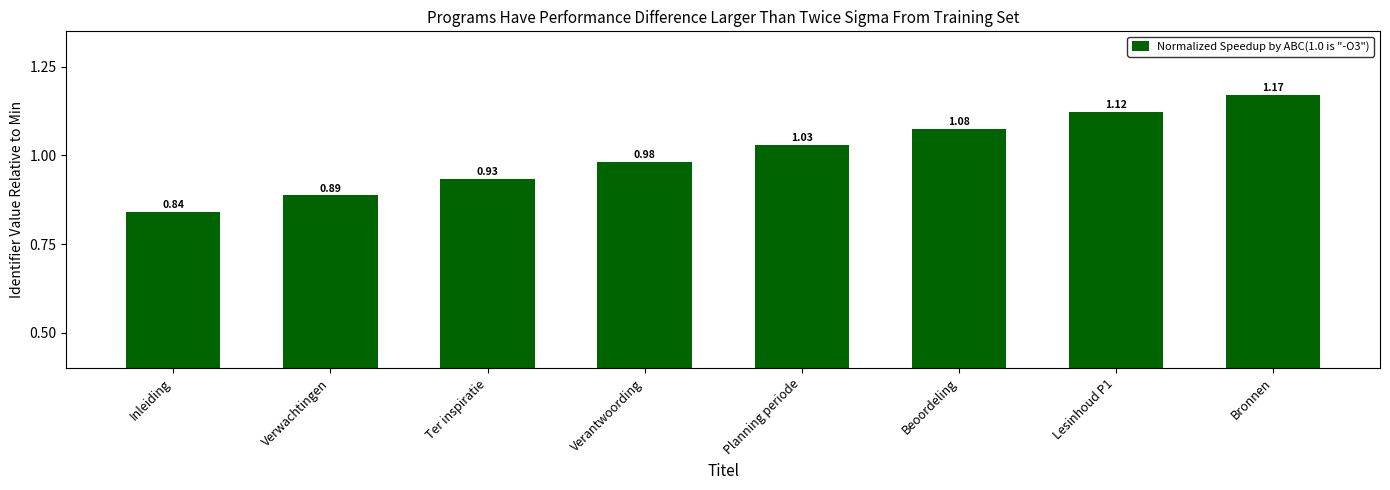

At which category does the chart reach its peak across all series?

Bronnen